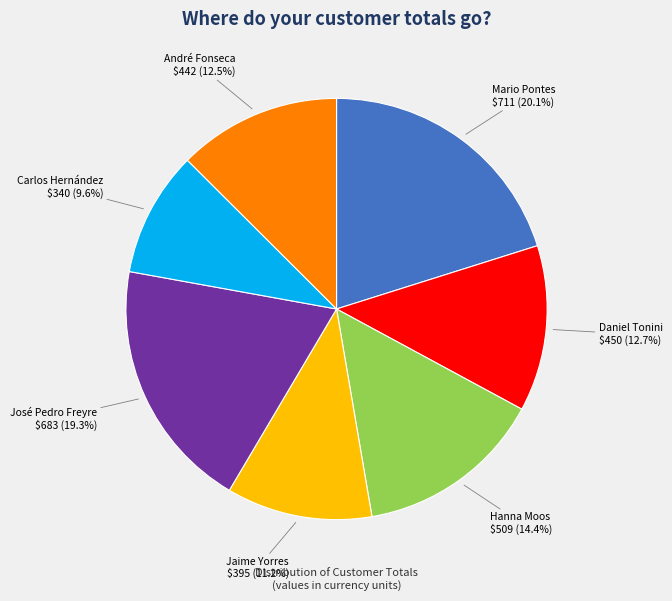

Is there a majority slice in this chart?

No